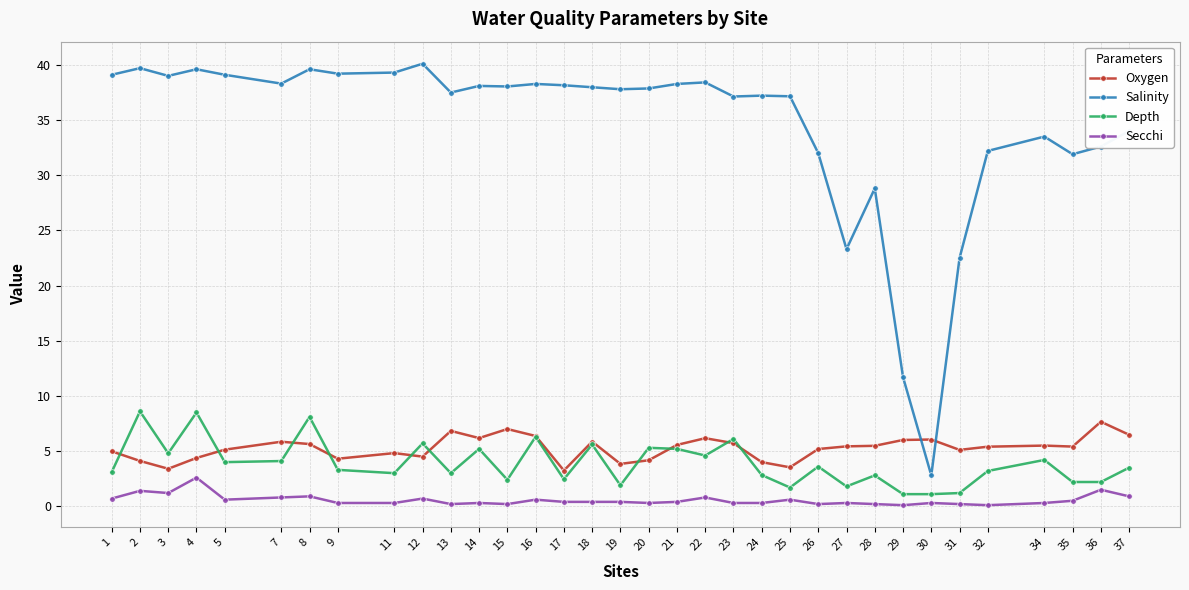

What is the total value across all series at 34?

43.5